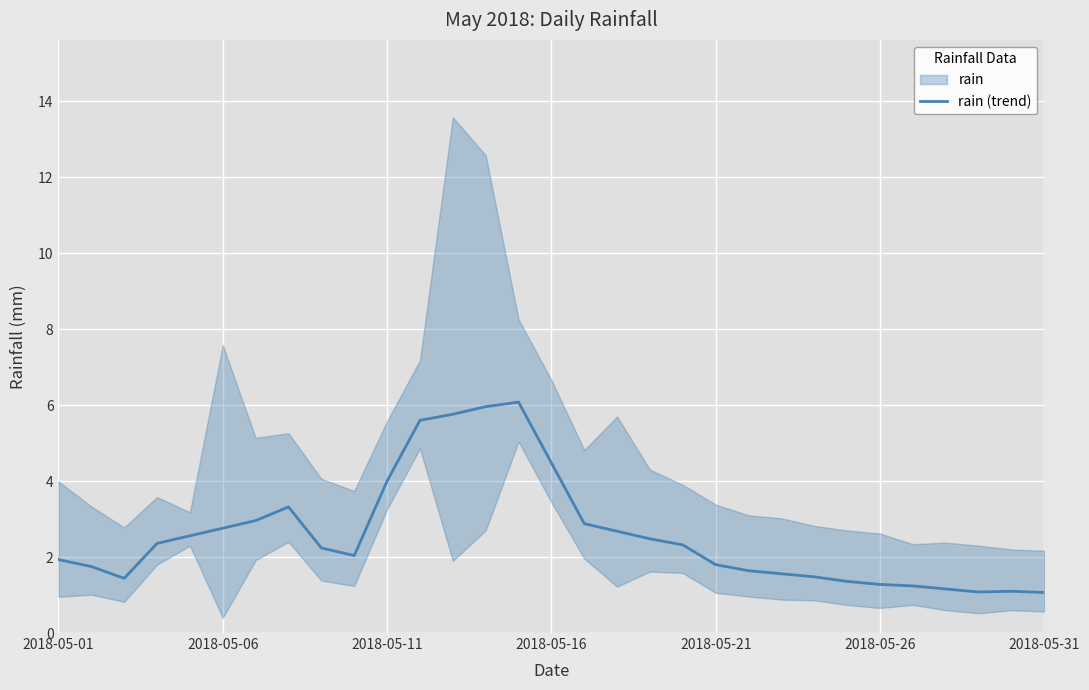

Is it true that rain (trend) equals 1.1 at 2018-05-31?

True